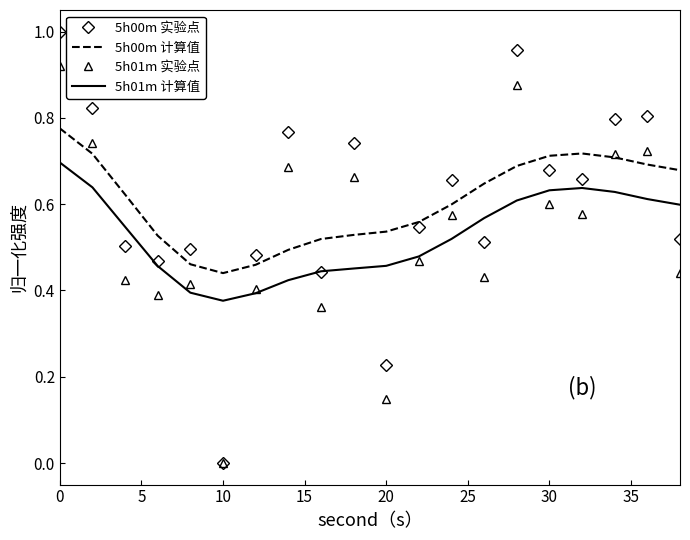

What are all the series names shown in the legend?

5h00m 实验点, 5h00m 计算值, 5h01m 实验点, 5h01m 计算值